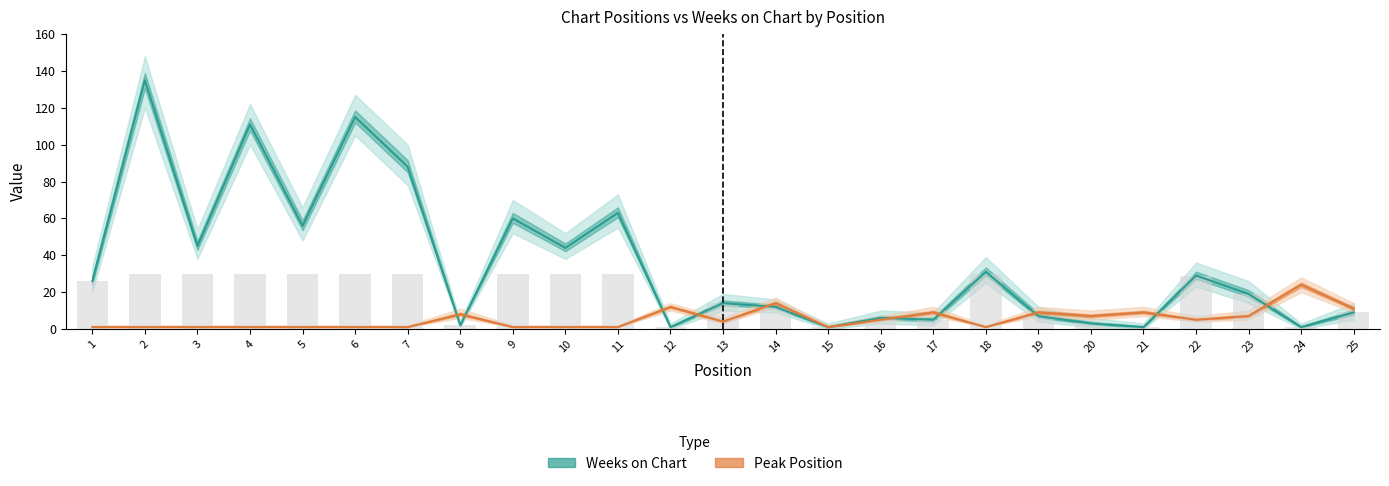

The Peak Position series shows 1 at 10. True or false?

False